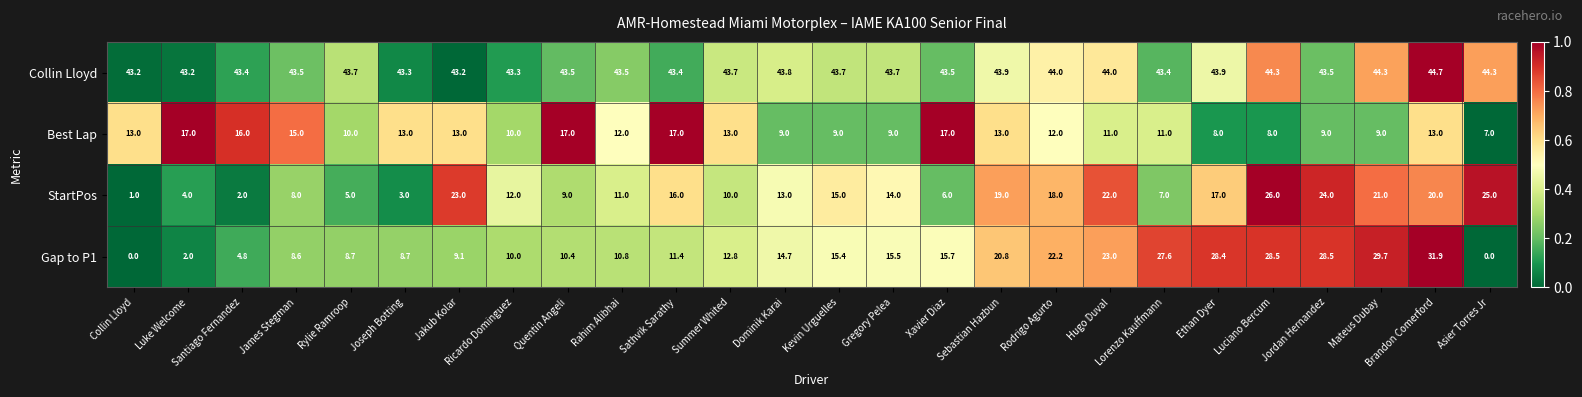

How many data points in Gap to P1 are above 14?

13